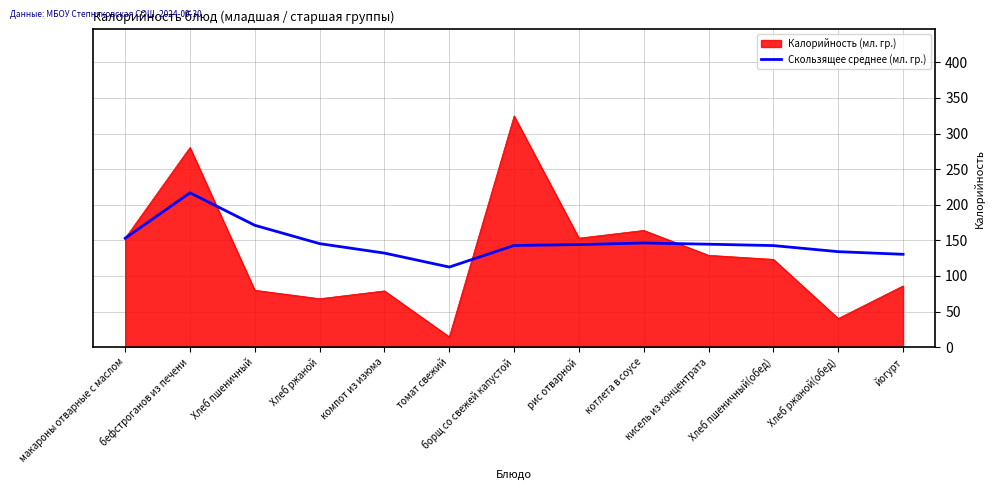

What position from the left is кисель из концентрата?

10